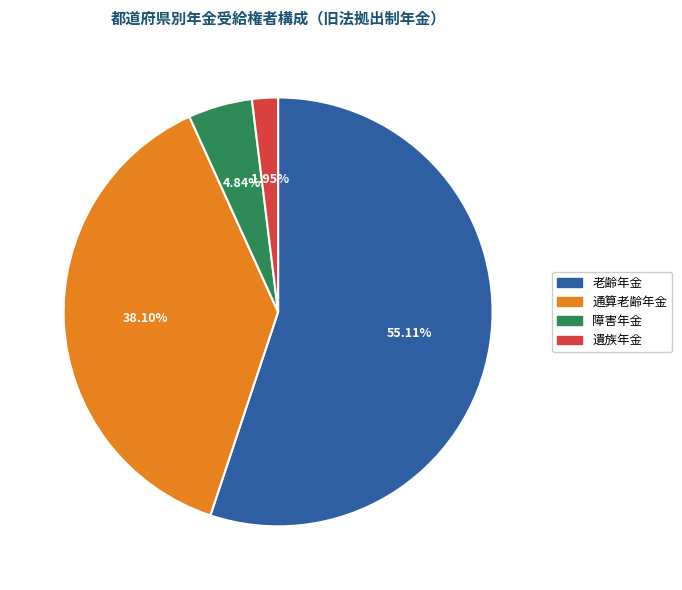

Count the number of slices in the pie.

4